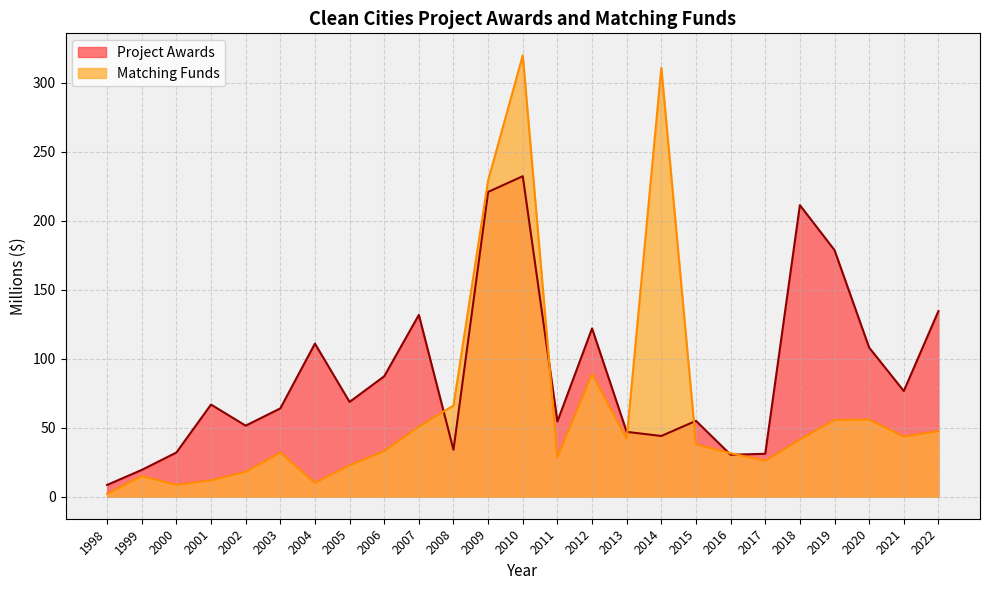

Which label corresponds to the largest value in the chart?

2010